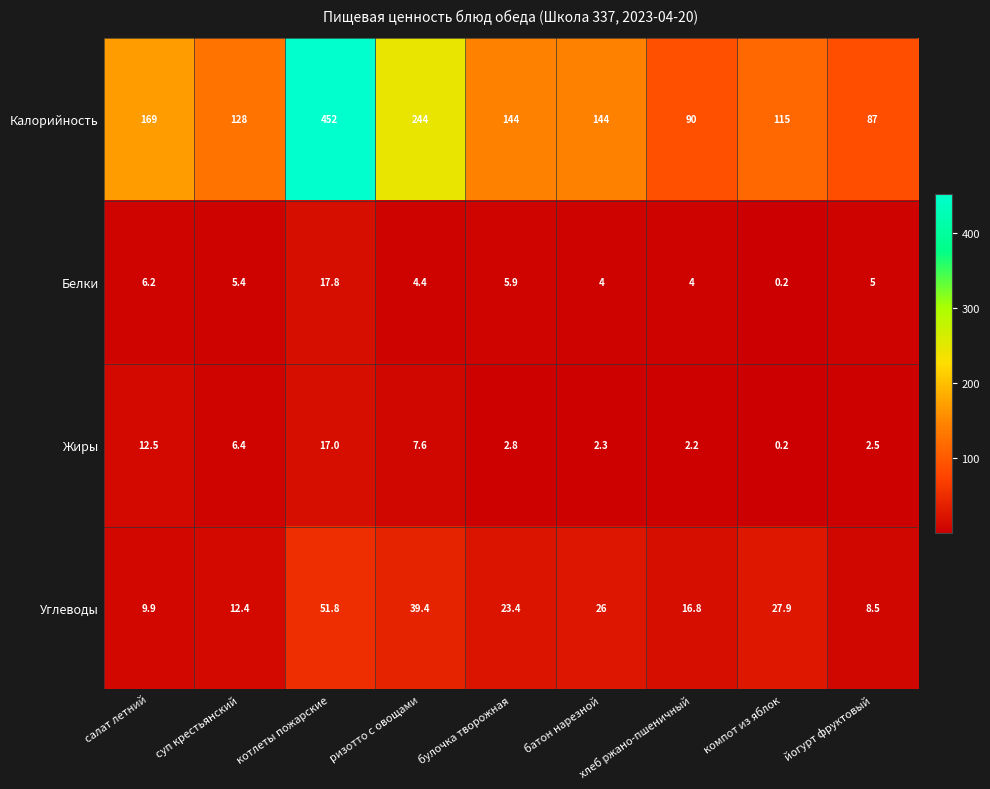

Which series has the largest total across all categories?

Калорийность